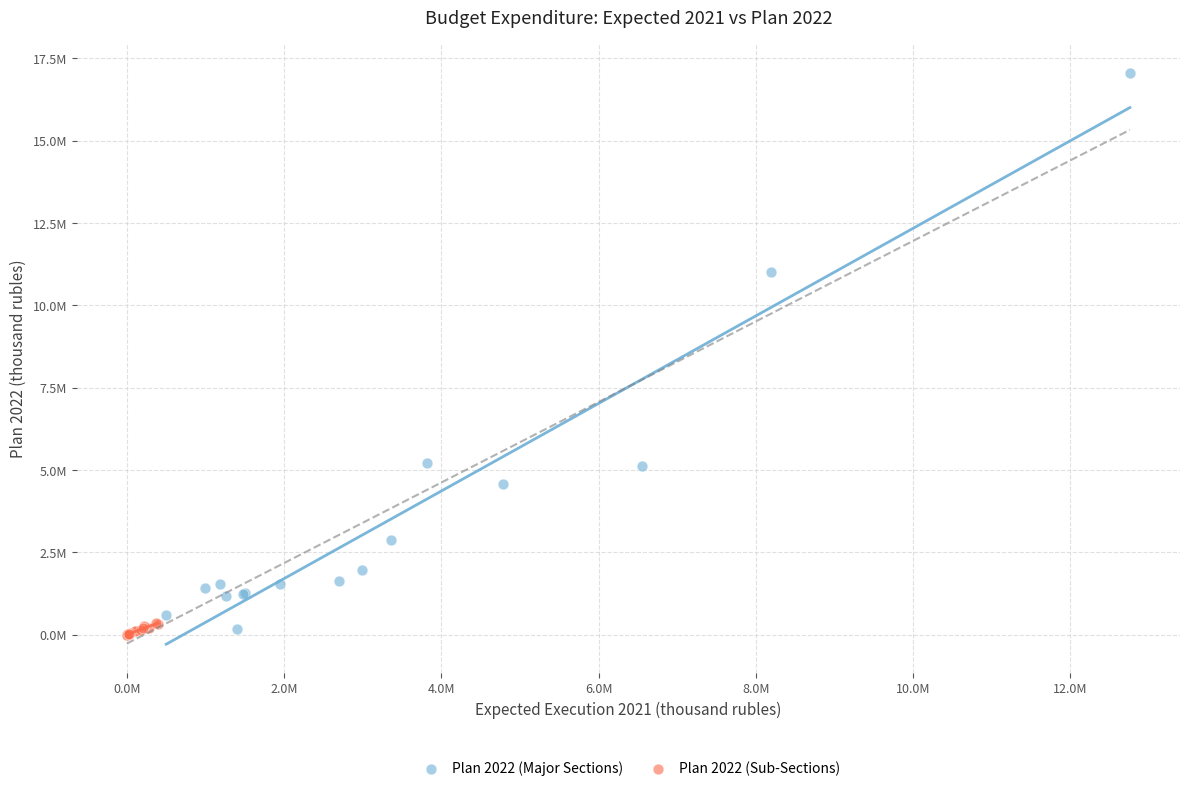

Which series reaches the maximum Y coordinate?

Plan 2022 (Major Sections)